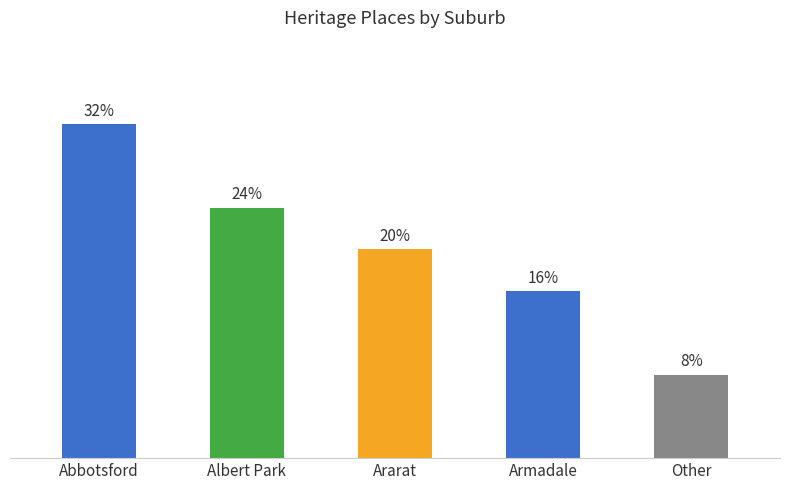

List the labels in order of value, smallest first.

Other, Armadale, Ararat, Albert Park, Abbotsford